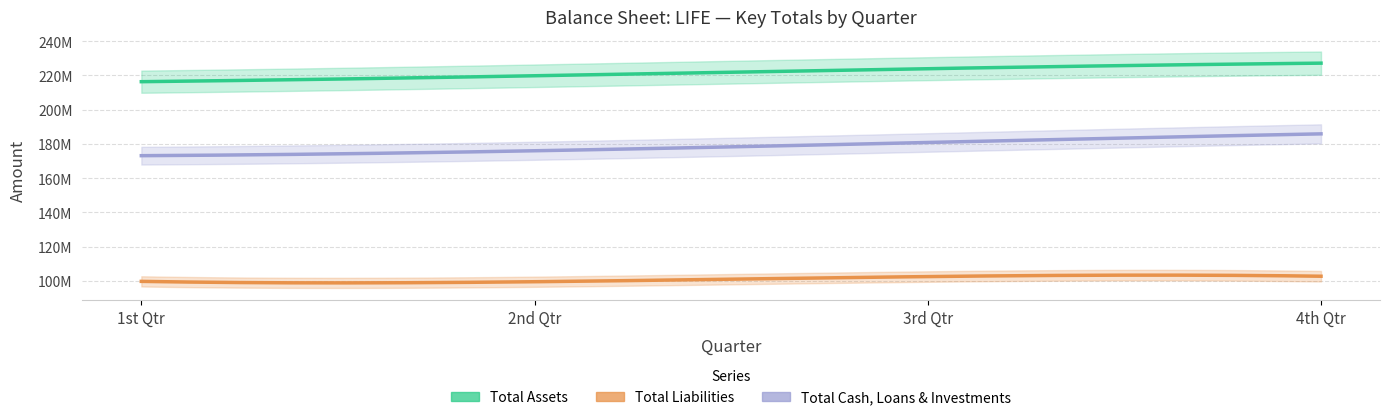

What is the value of the Total Assets point at the 3rd from the left?

223962714